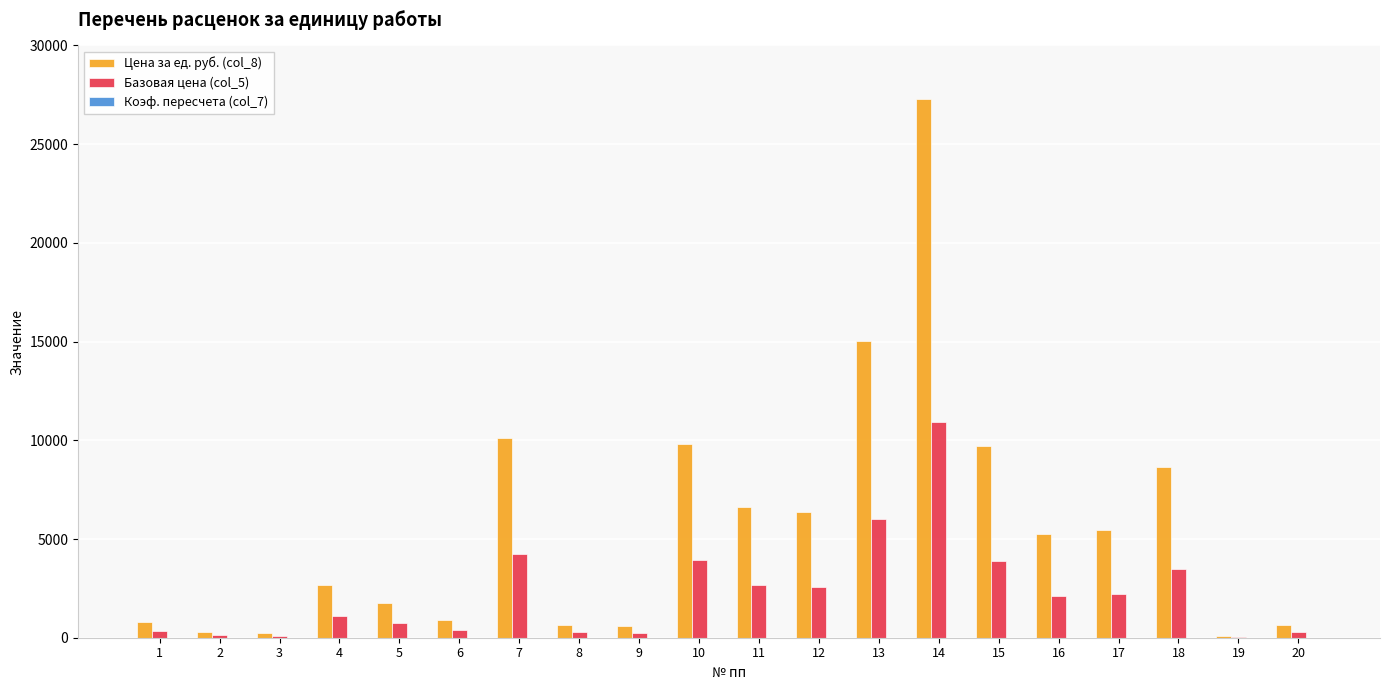

Where is Цена за ед. руб. (col_8) nearest to the value 13685?

13